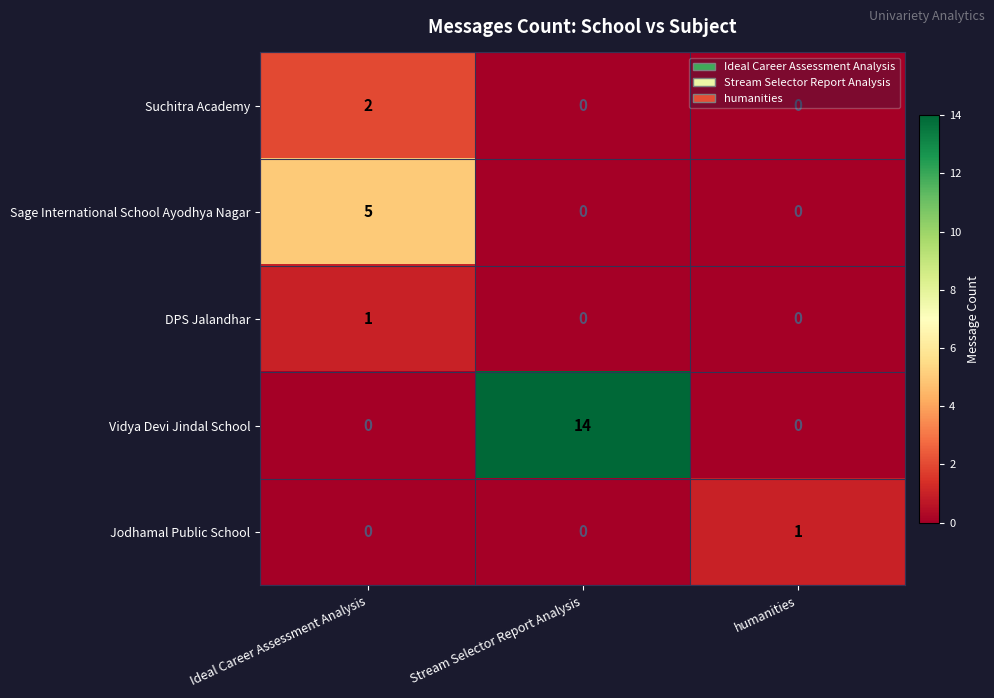

Which series changed the most between Ideal Career Assessment Analysis and humanities?

Sage International School Ayodhya Nagar